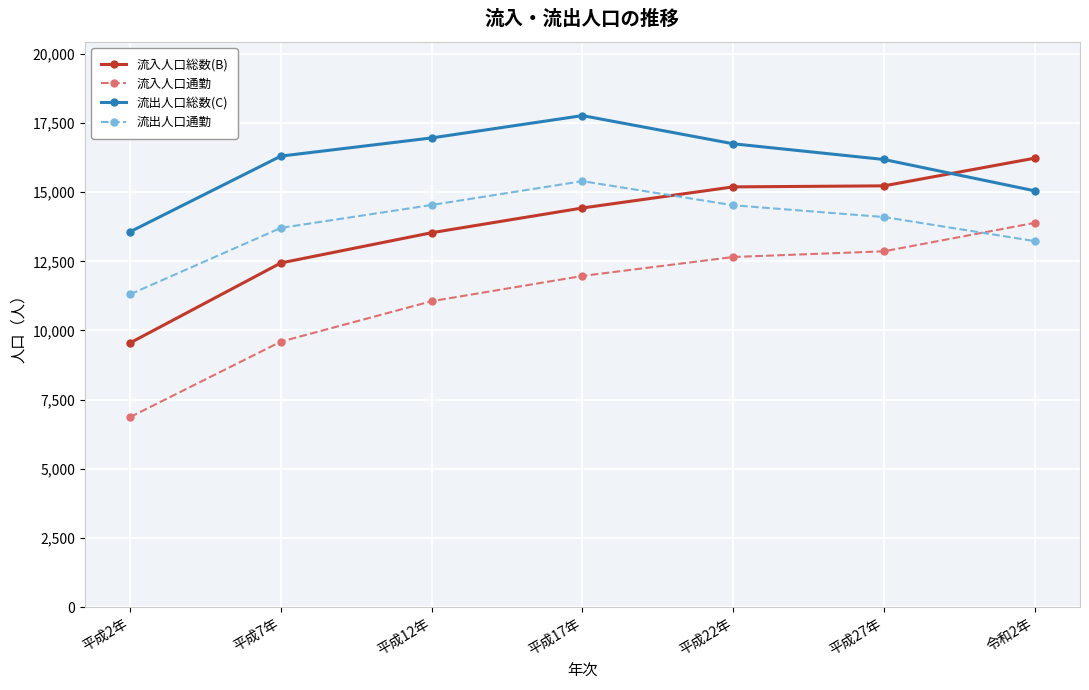

Rank the series at 平成7年 from highest to lowest value.

流出人口総数(C), 流出人口通勤, 流入人口総数(B), 流入人口通勤